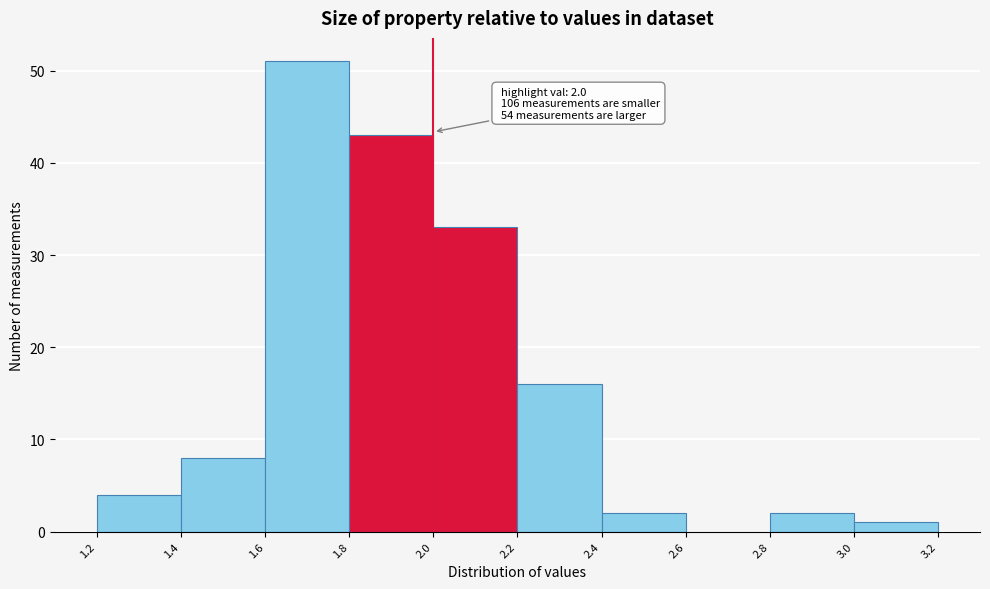

Which range on the x-axis has the tallest bar?

1.6 to 1.8